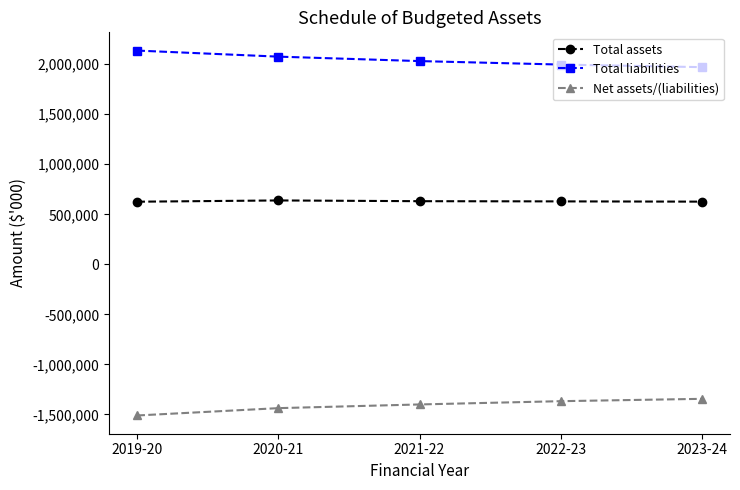

At how many categories does at least one series exceed 1649161?

5